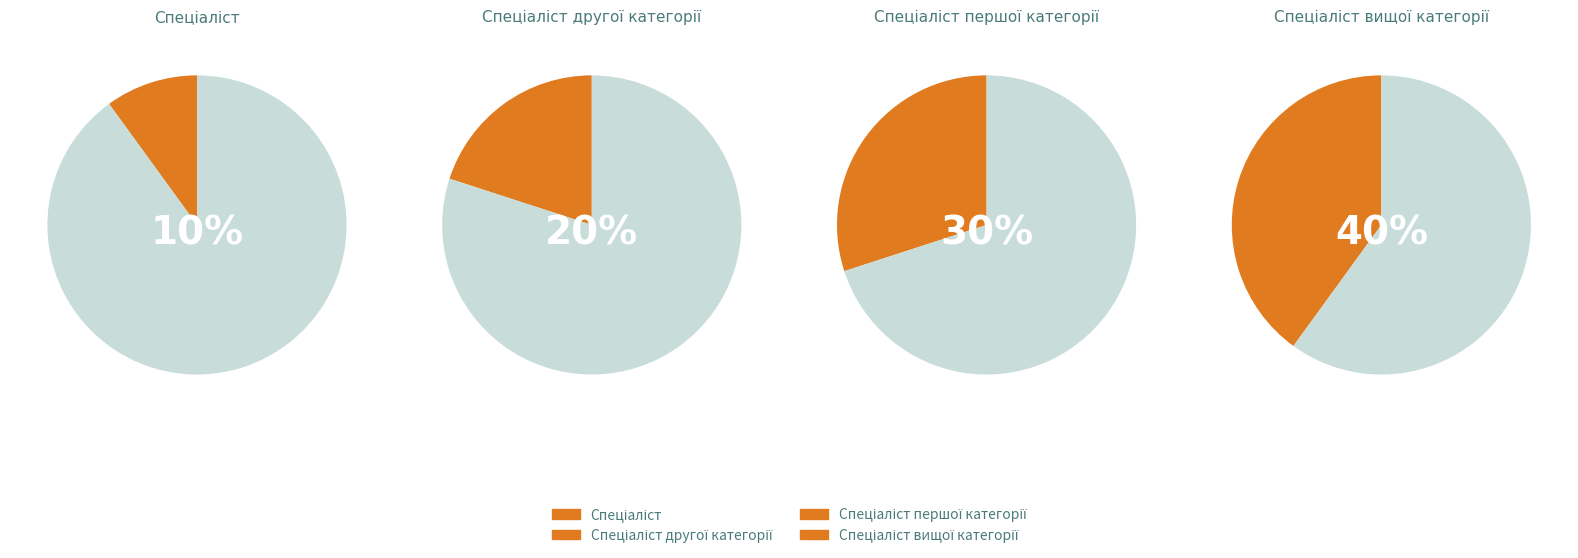

Which slice is the largest?

Спеціаліст вищої категорії